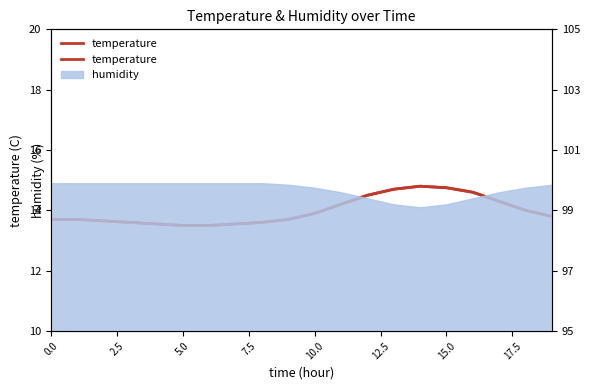

What is the average value?

14.0